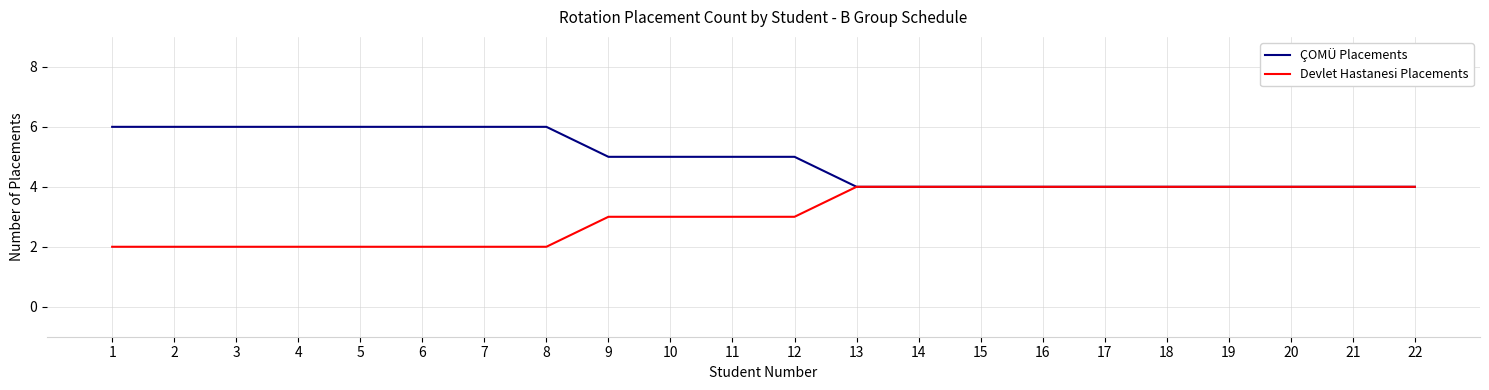

Reading right to left, extract all data points from this chart.

ÇOMÜ Placements: 22=4	21=4	20=4	19=4	18=4	17=4	16=4	15=4	14=4	13=4	12=5	11=5	10=5	9=5	8=6	7=6	6=6	5=6	4=6	3=6	2=6	1=6
Devlet Hastanesi Placements: 22=4	21=4	20=4	19=4	18=4	17=4	16=4	15=4	14=4	13=4	12=3	11=3	10=3	9=3	8=2	7=2	6=2	5=2	4=2	3=2	2=2	1=2